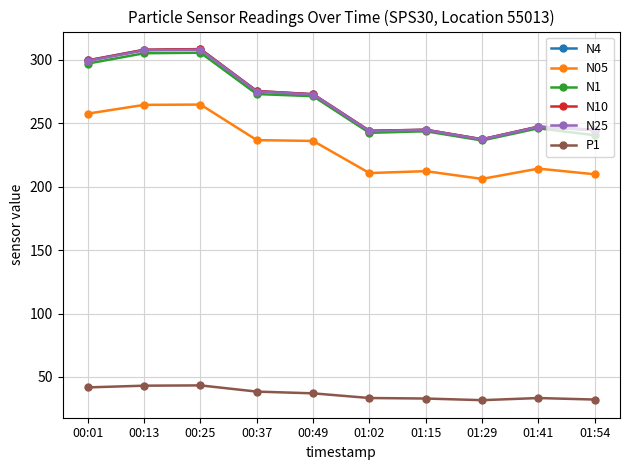

What is the greatest value displayed?

308.4